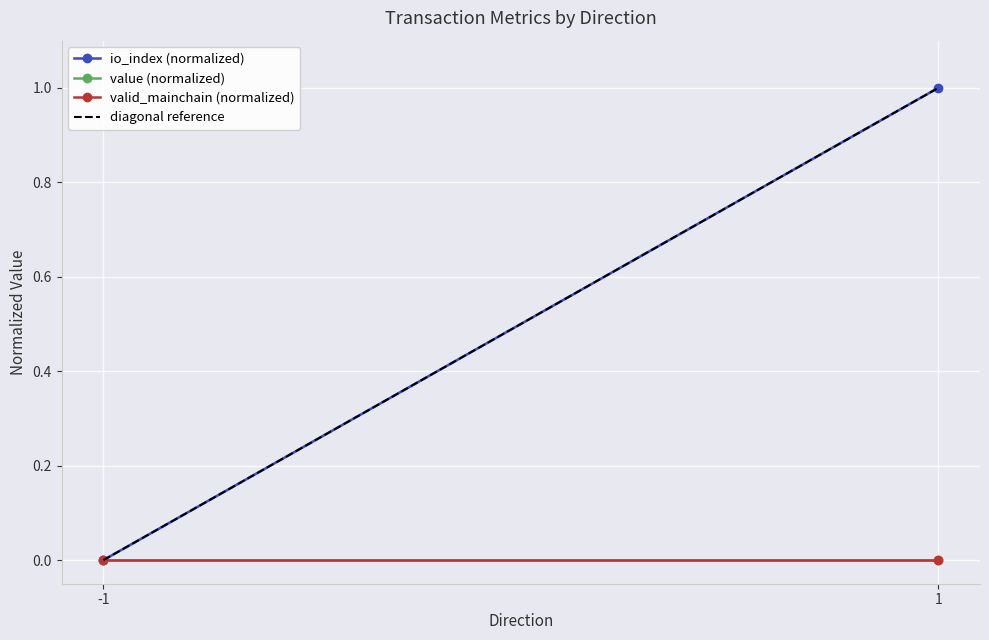

Between 1 and -1, which is larger?

1